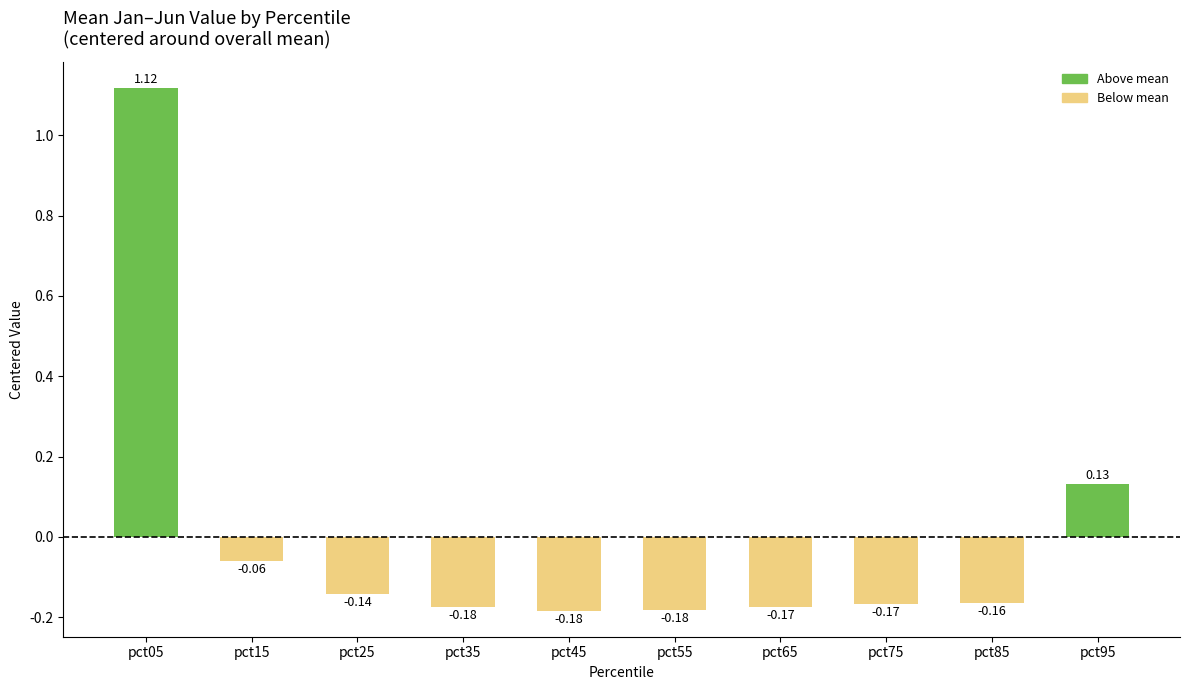

How many positive values are there?

2